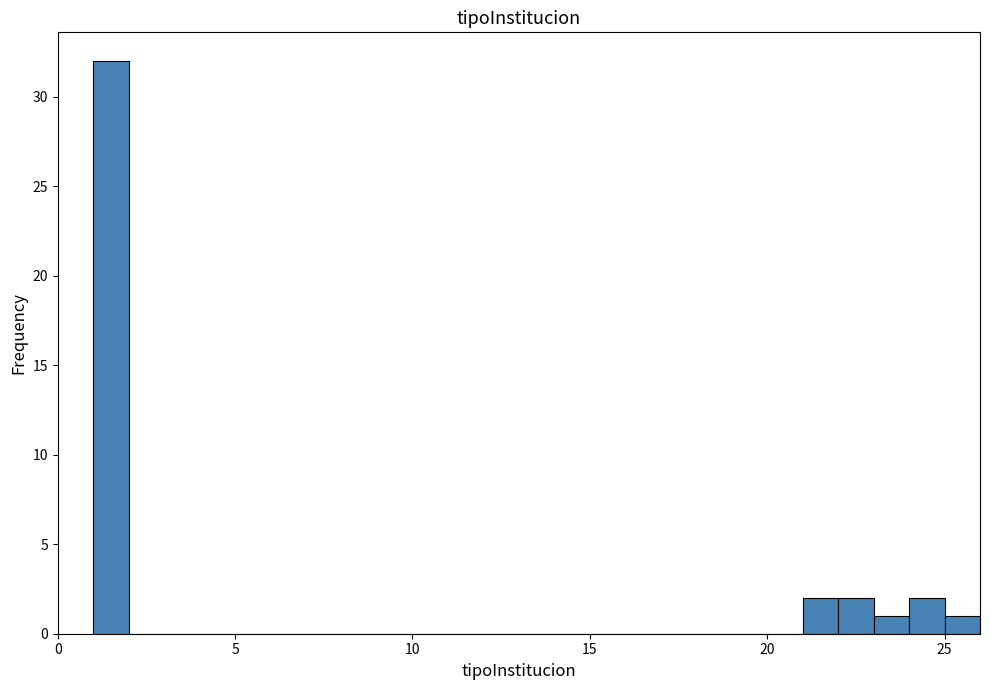

Around what value on the x-axis is the tallest bar? Give the approximate position of its centre, as read against the axis.

1.5